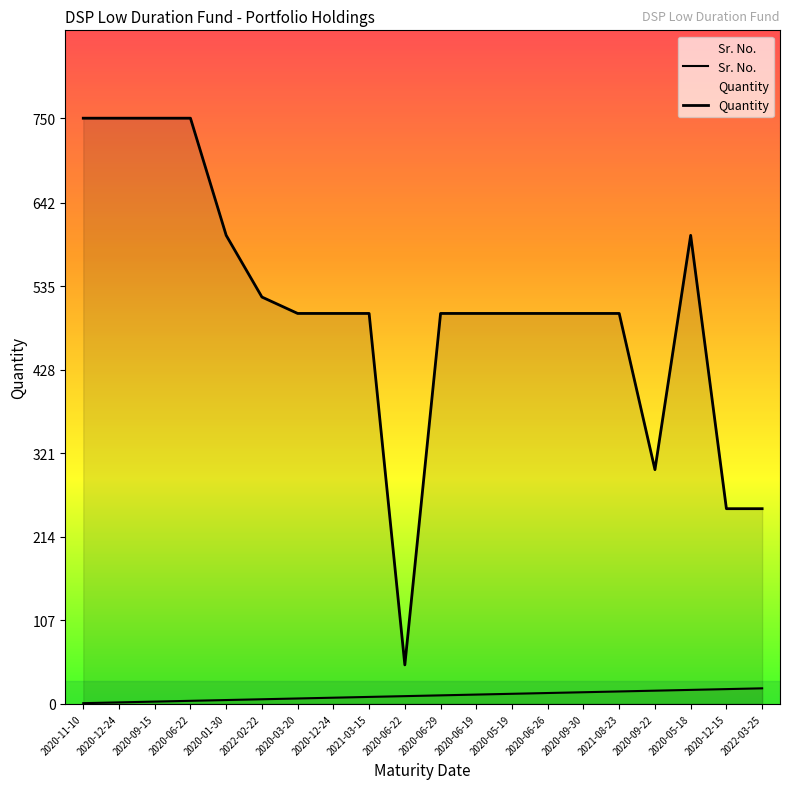

What is the label of the 9th point from the right?

2020-06-19